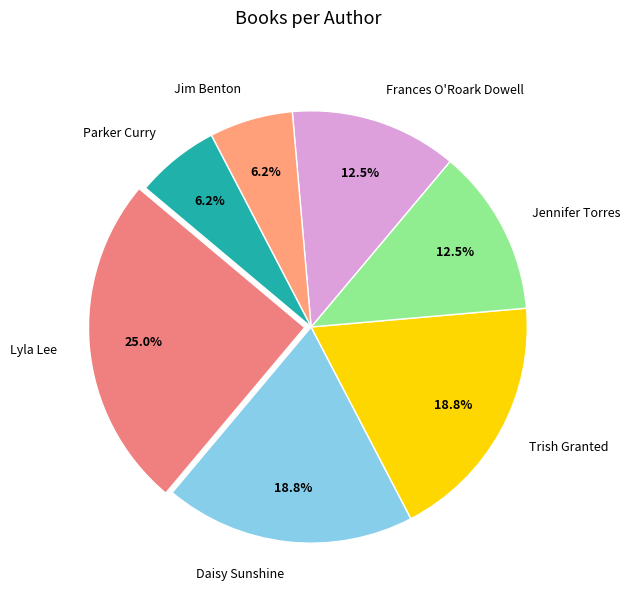

Is there a majority slice in this chart?

No